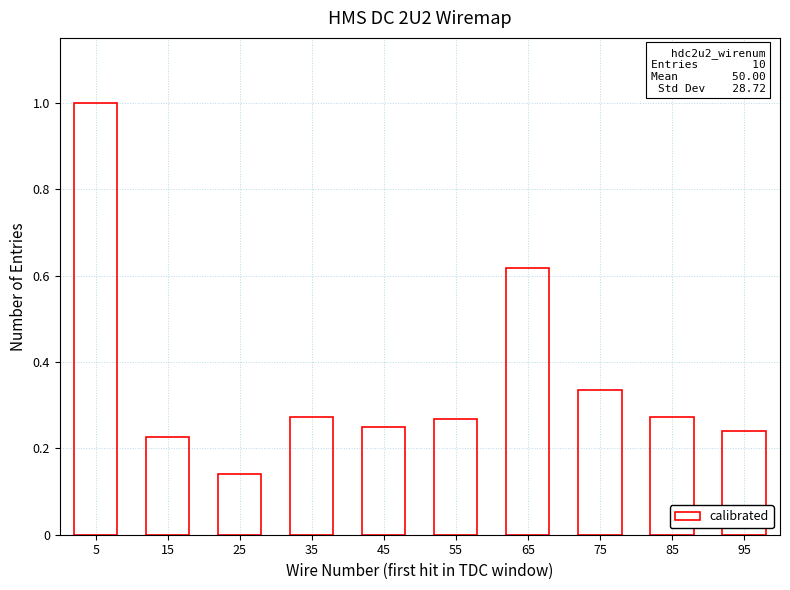

What is the sum of the values at 25 and 35?

0.4